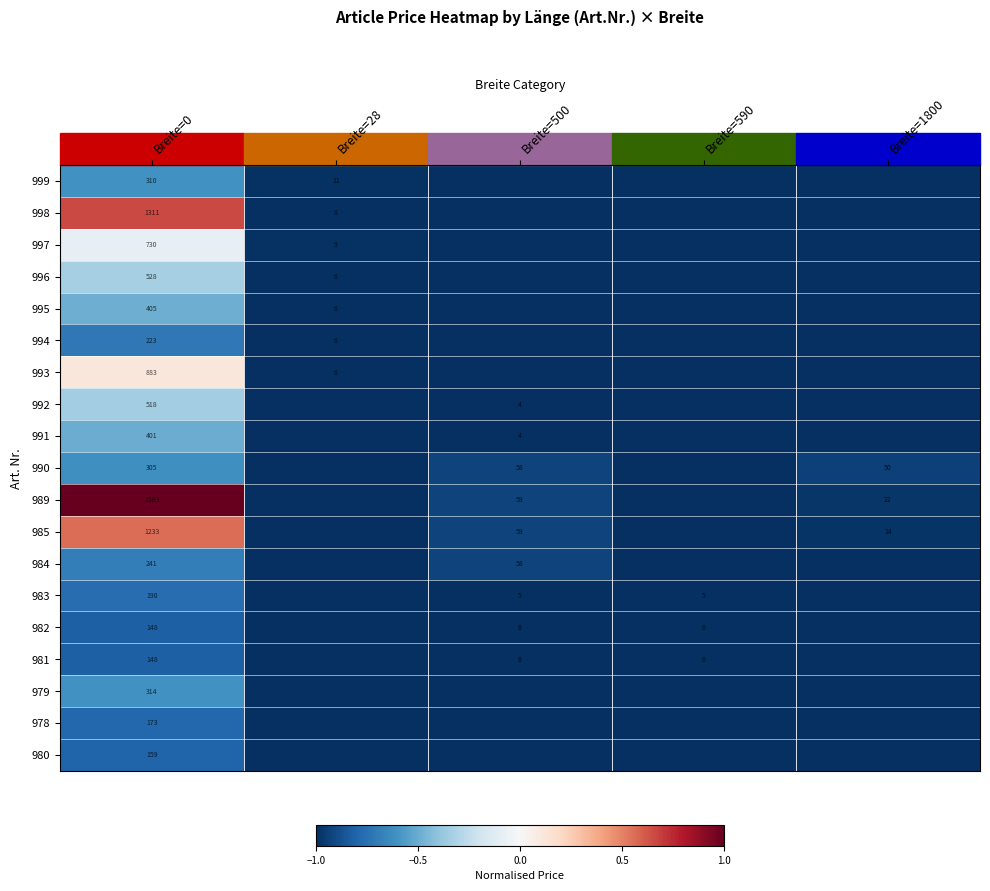

True or false: 991 has a value of 180 at Breite=0.

False